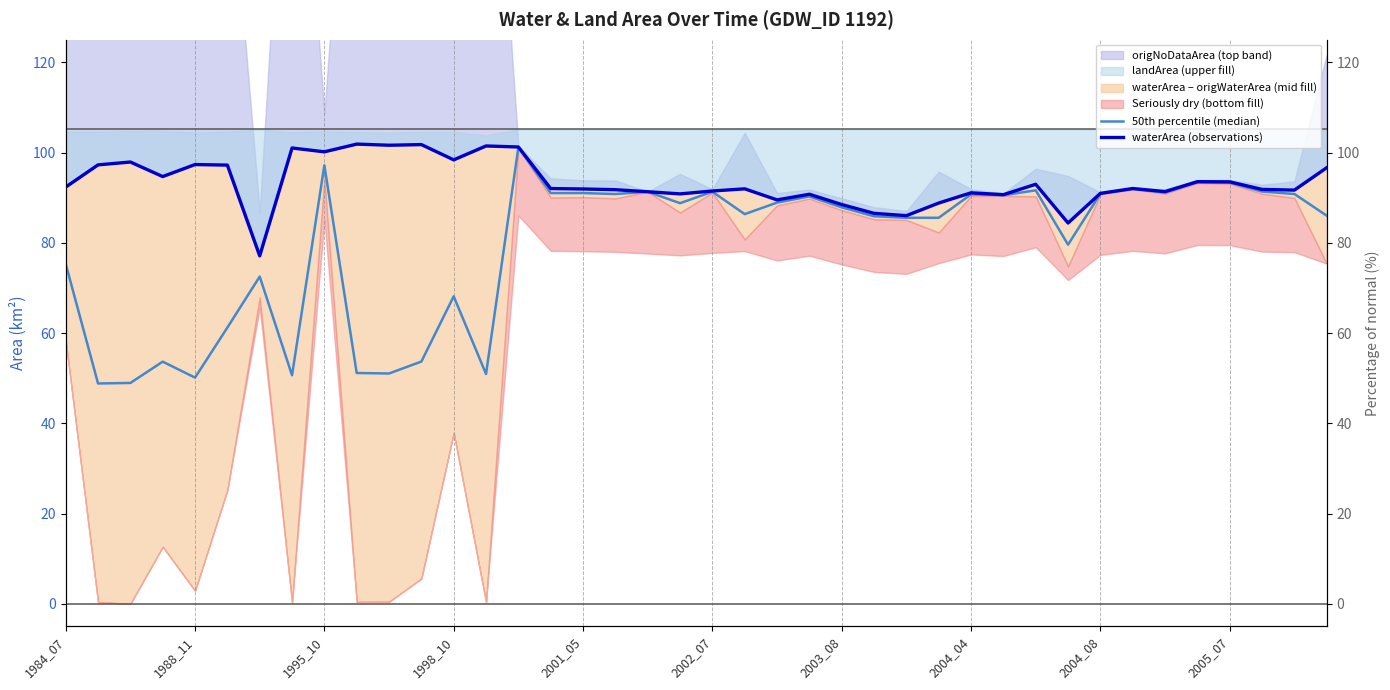

At 11, list the series in order from smallest to largest.

50th percentile (median), waterArea (observations)